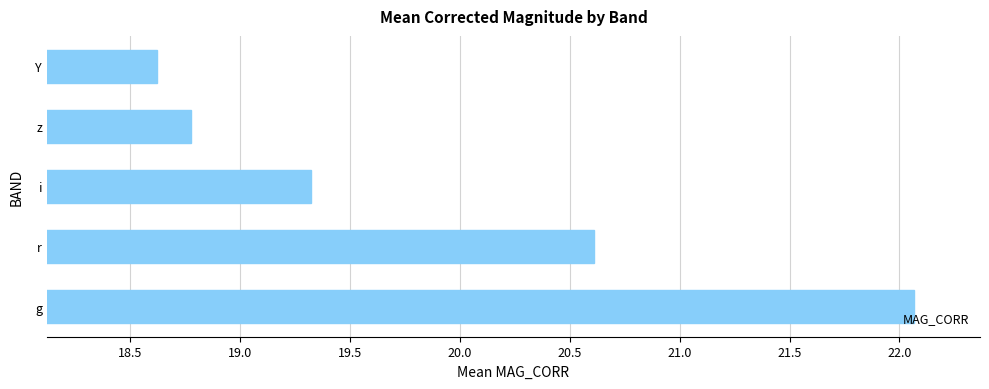

Reading bottom to top, extract all data points from this chart.

22.1	20.6	19.3	18.8	18.6